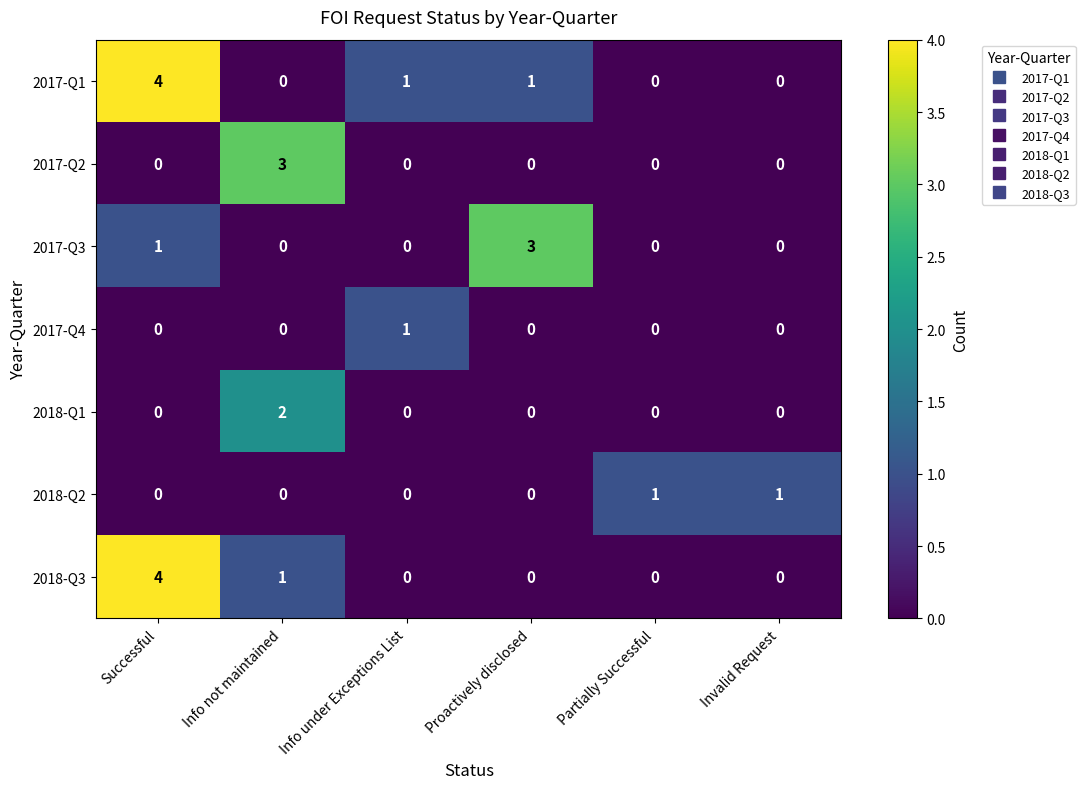

The 2017-Q4 series shows 0 at Proactively disclosed. True or false?

True